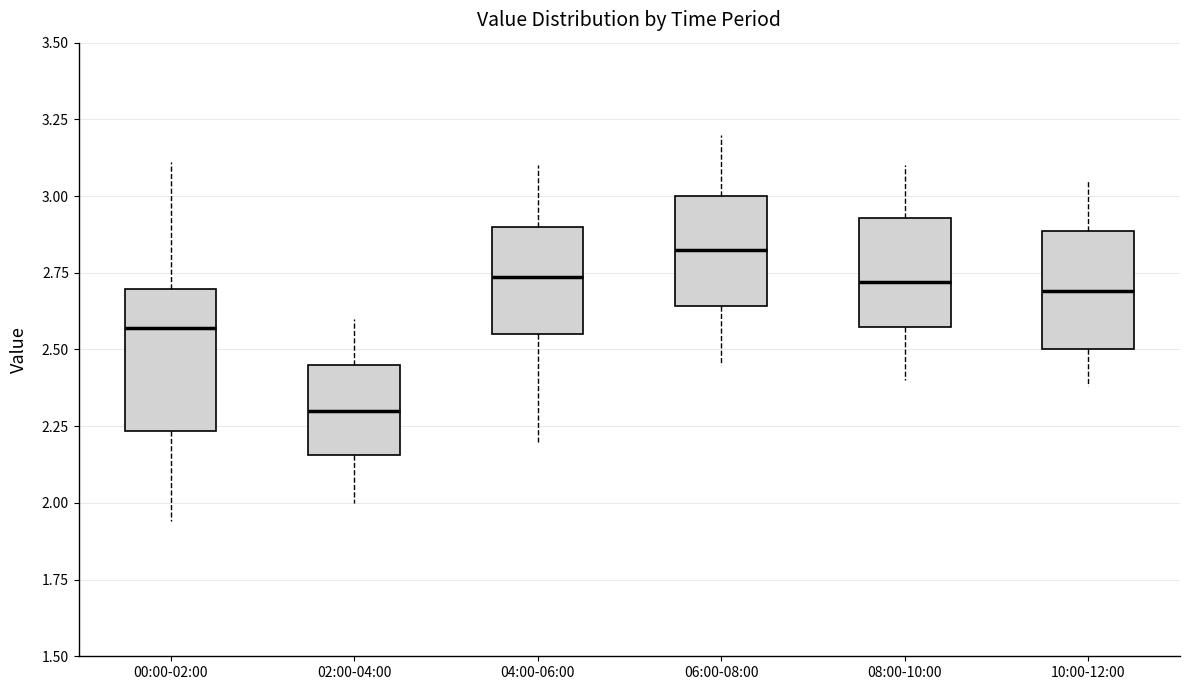

Where does the lower whisker of the box for 04:00-06:00 end on the y-axis? The values are not printed on the chart, so give them approximately, as read against the axis.

2.20